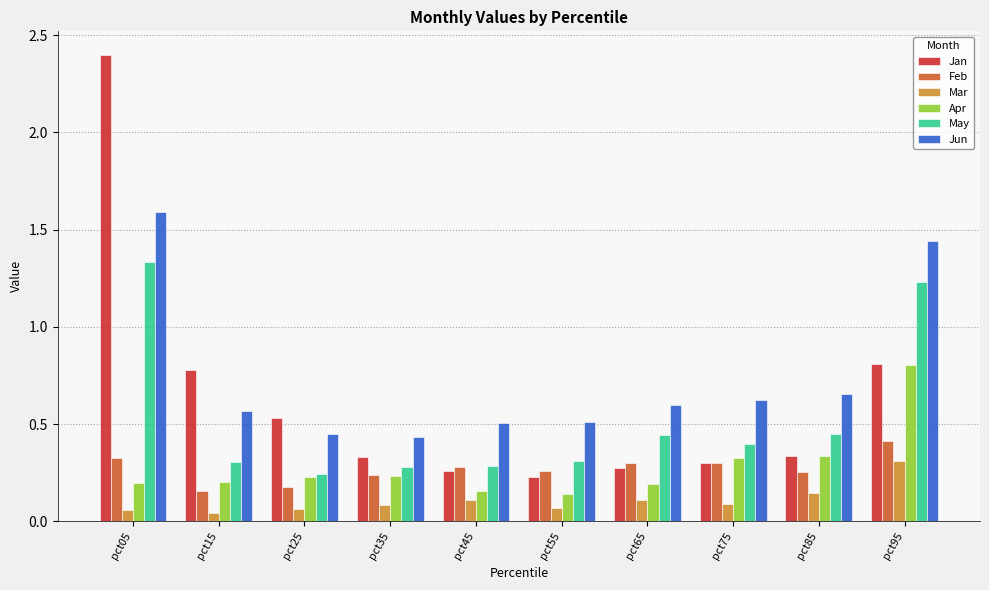

At which label is May closest to 0?

pct25